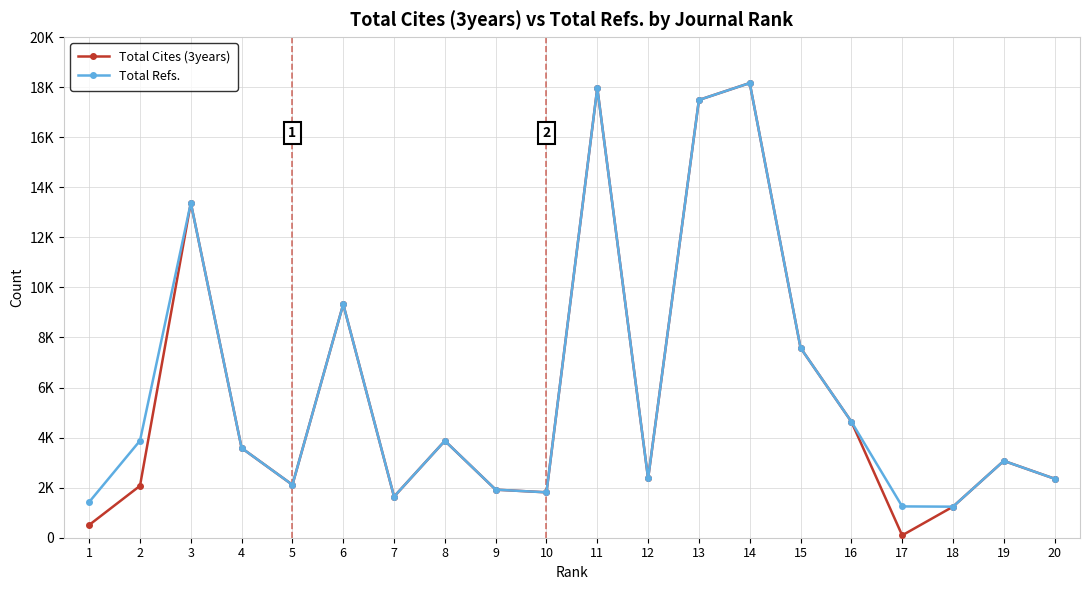

Is this an area chart (filled region under the line)?

No